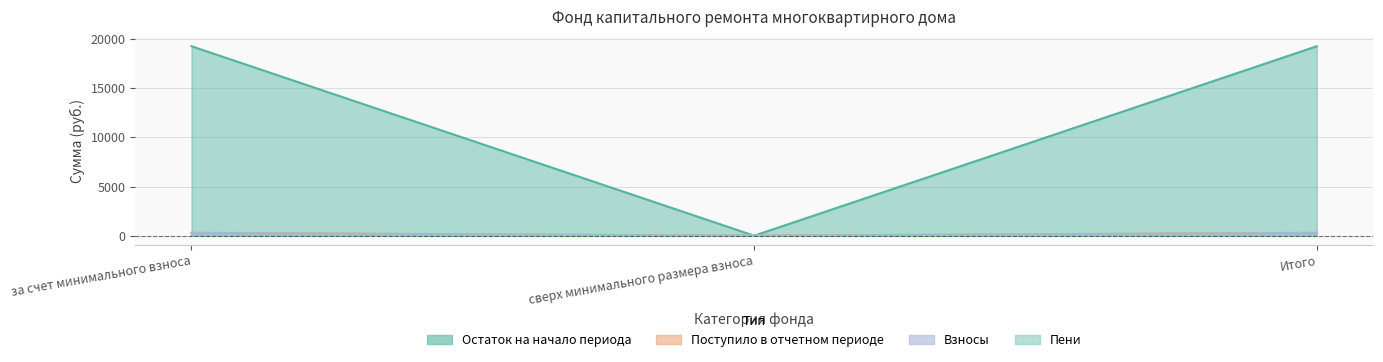

Which series has the largest total across all categories?

Остаток на начало